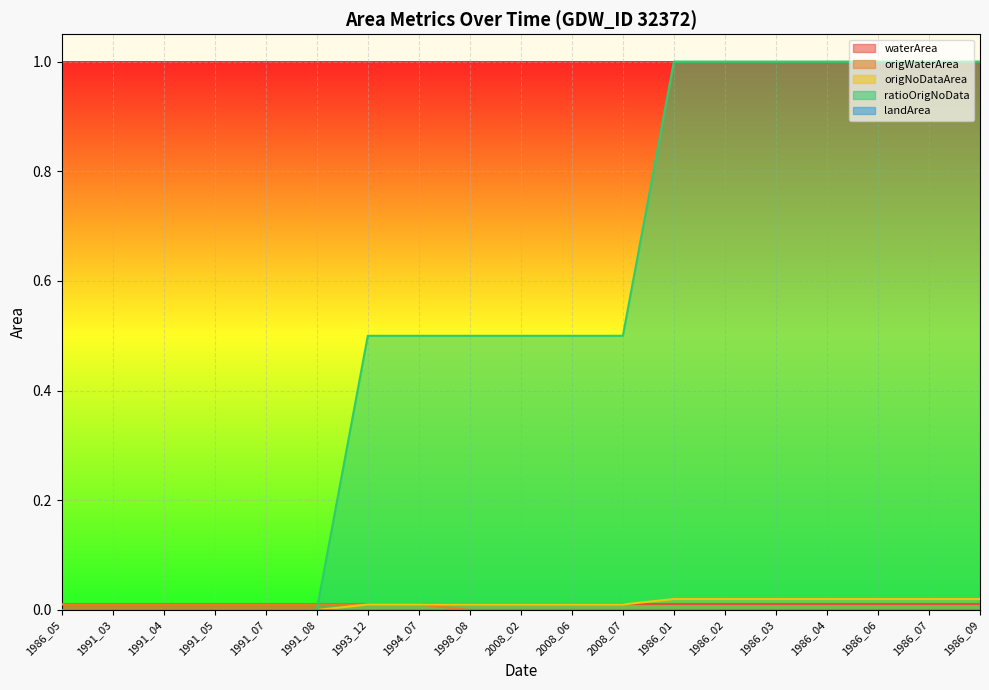

How many values in the origNoDataArea series exceed 0?

13